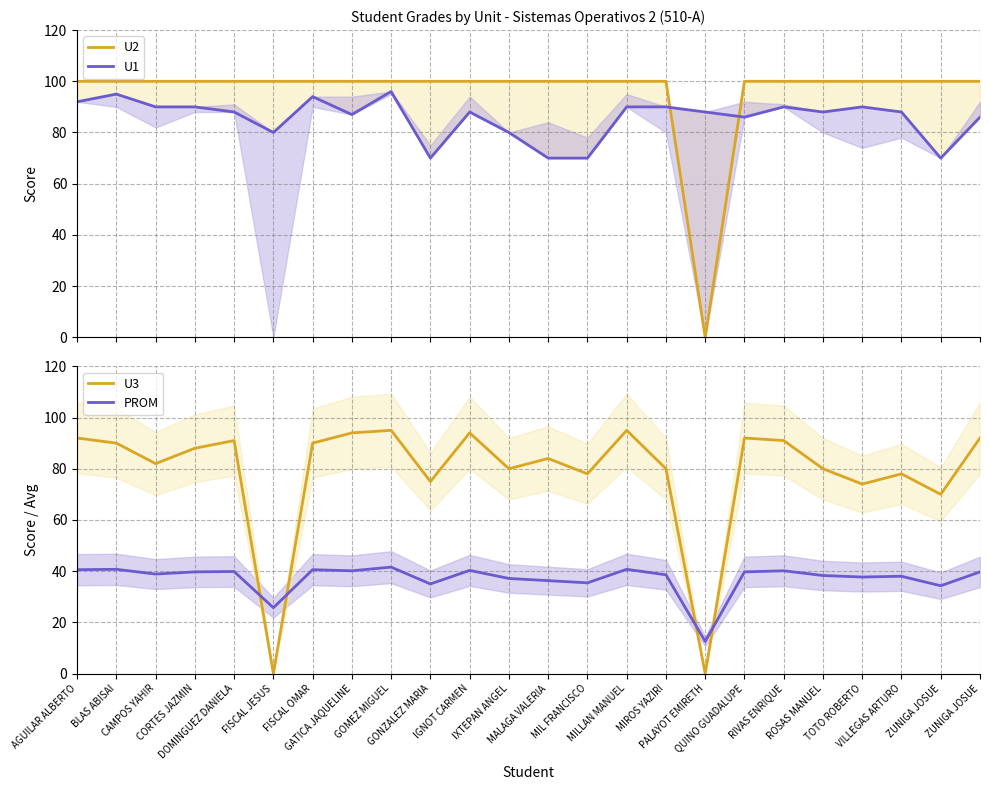

Which has a higher value, MALAGA VALERIA or TOTO ROBERTO?

MALAGA VALERIA